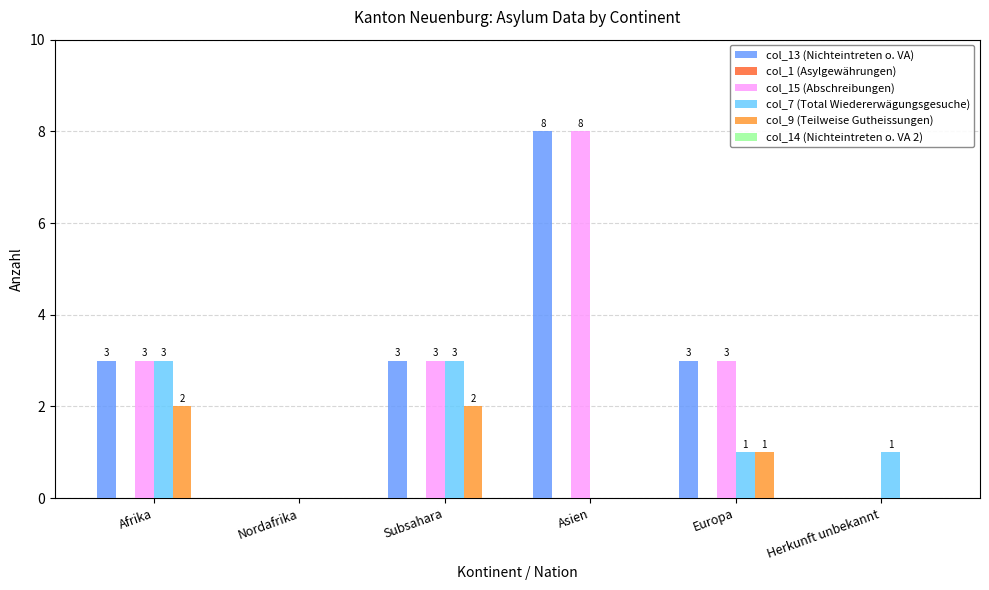

How many col_15 (Abschreibungen) values are between 0 and 3?

5